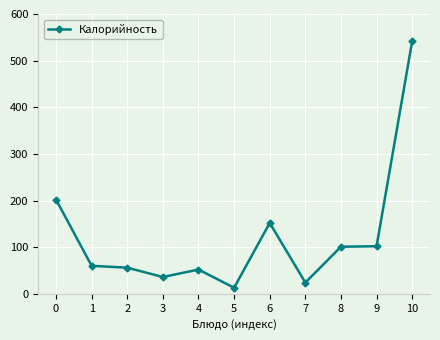

What is the minimum value shown in the chart?

13